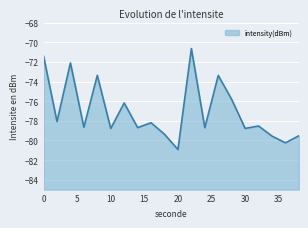

Which label corresponds to the largest value in the chart?

22